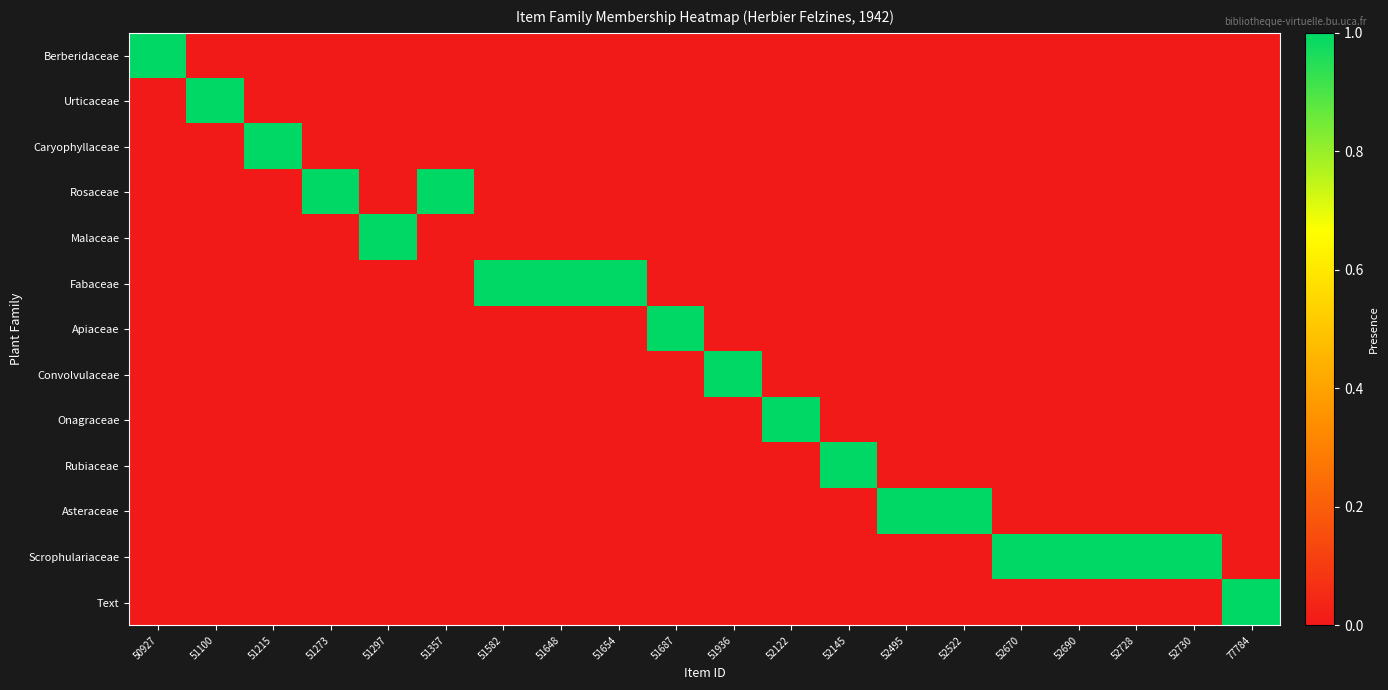

Which label corresponds to the largest value in the chart?

50927